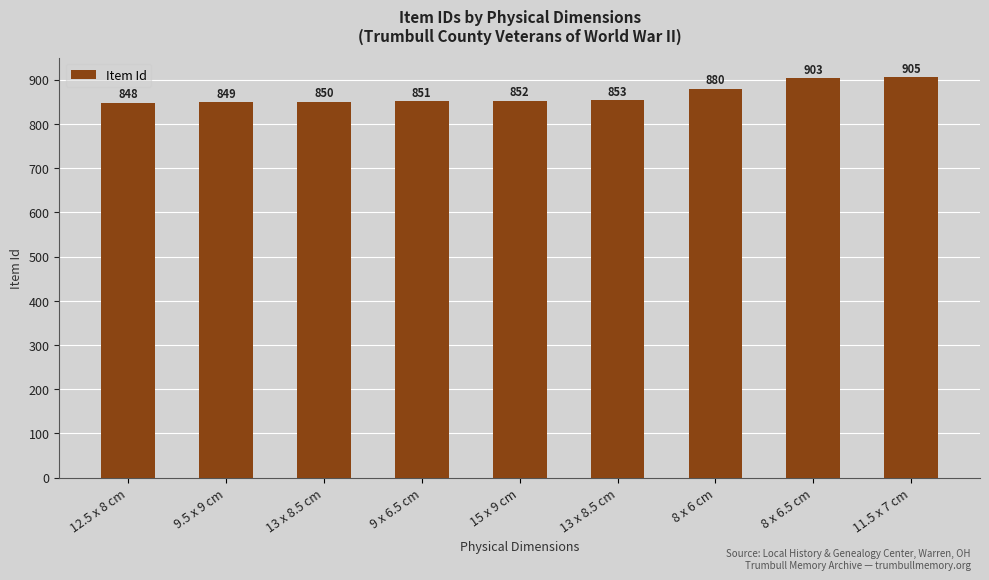

How many categories are shown in the chart?

9